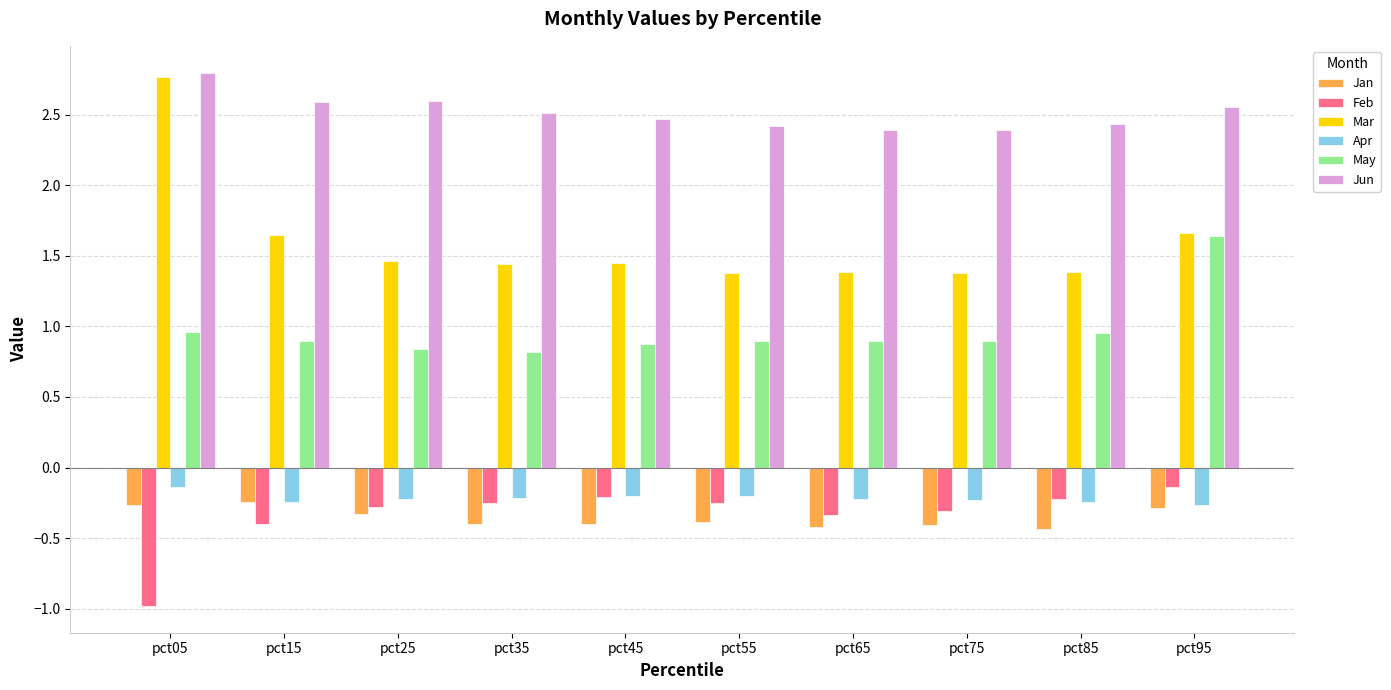

What is the maximum value for Mar?

2.8